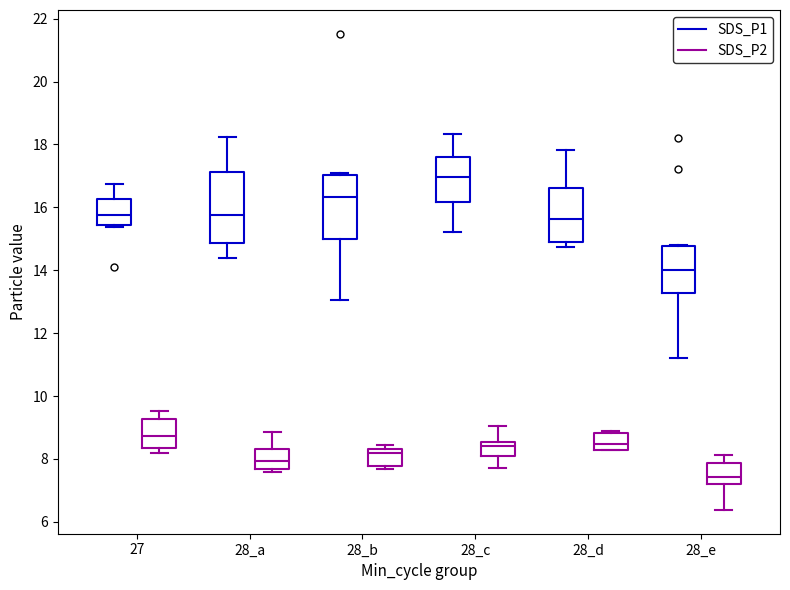

Which box is the tallest, from its lower edge to its upper edge?

28_a (SDS_P1)